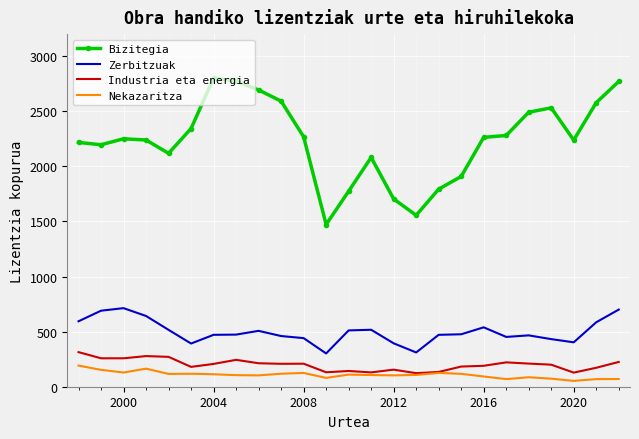

Which series has the largest range (max minus min)?

Bizitegia